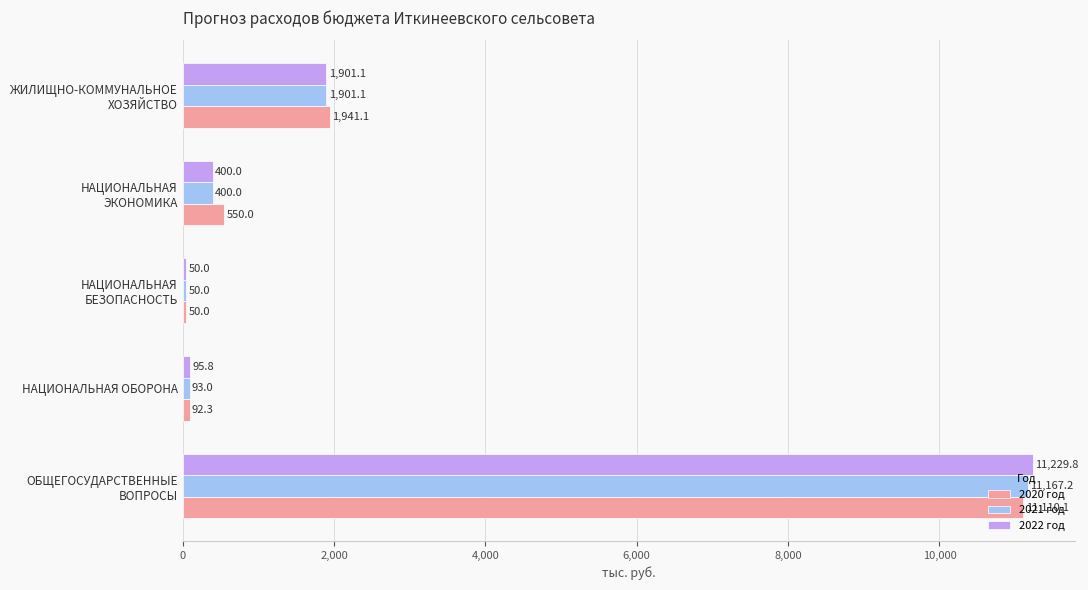

The value of 2021 год at НАЦИОНАЛЬНАЯ ОБОРОНА is 93.0. True or false?

True